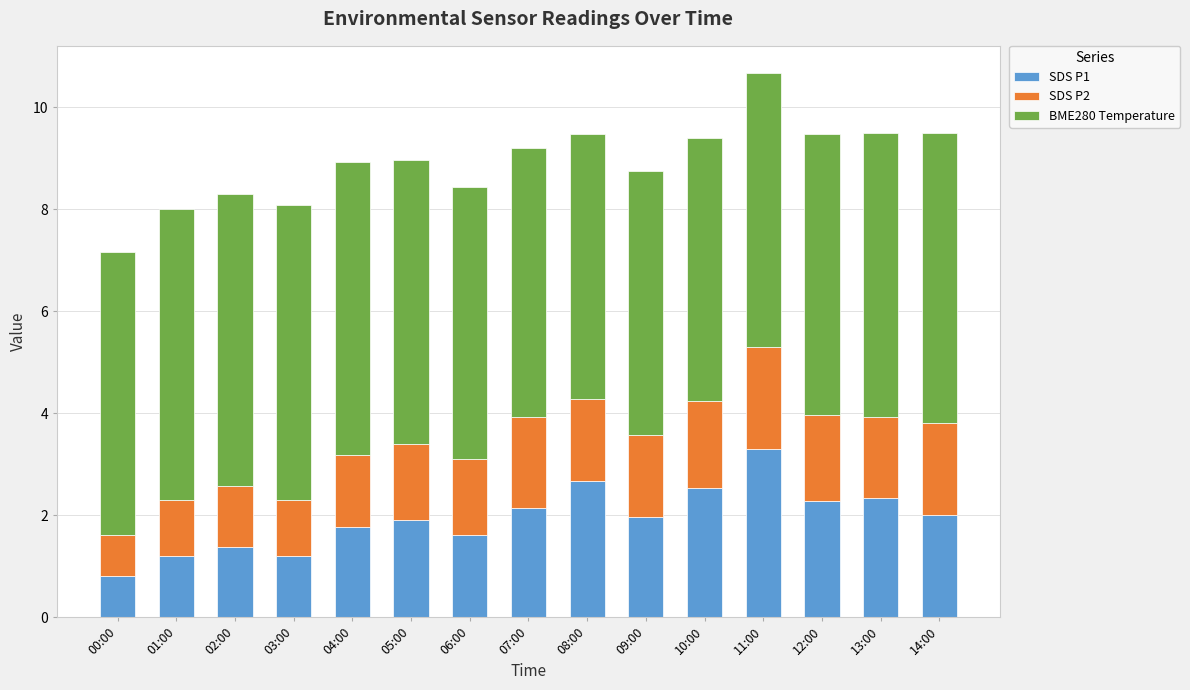

At which label does SDS P1 reach its peak?

11:00